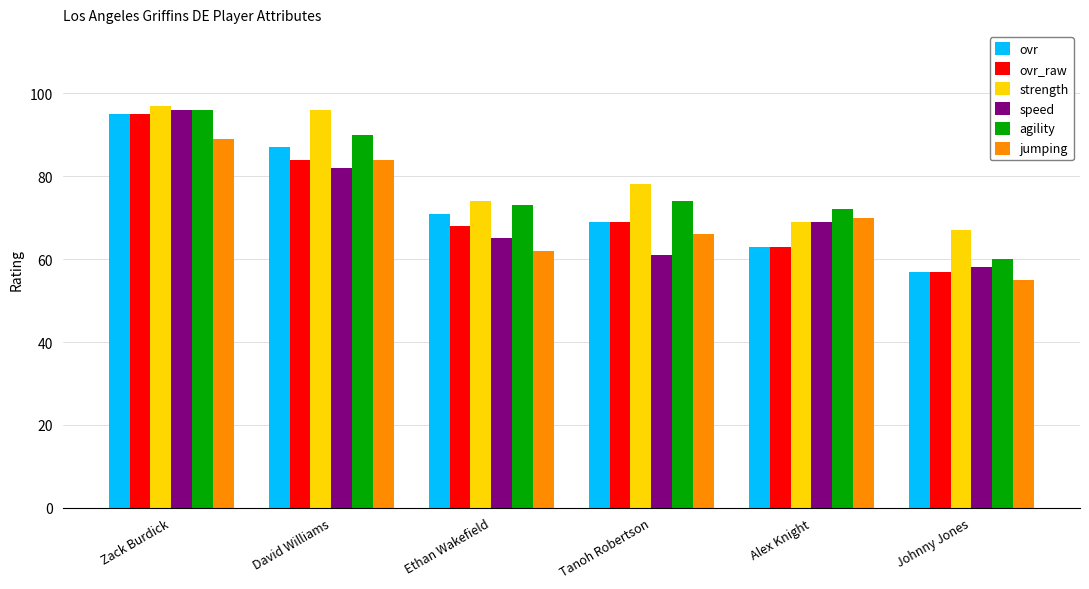

What is the difference between the second highest and second lowest values in the agility series?

18